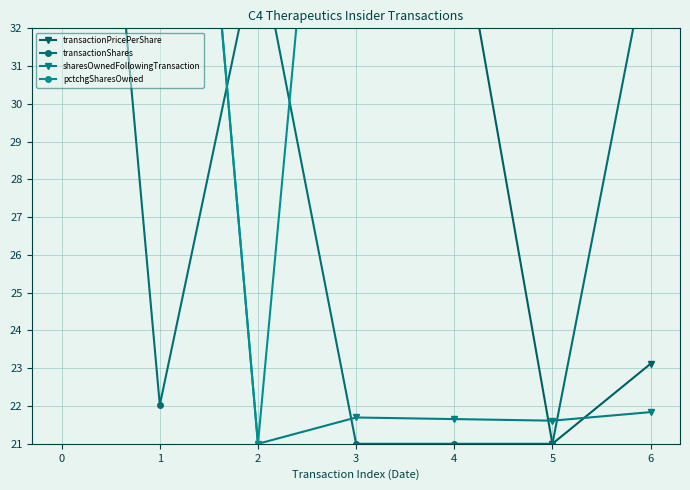

How many times do transactionPricePerShare and pctchgSharesOwned cross each other?

3